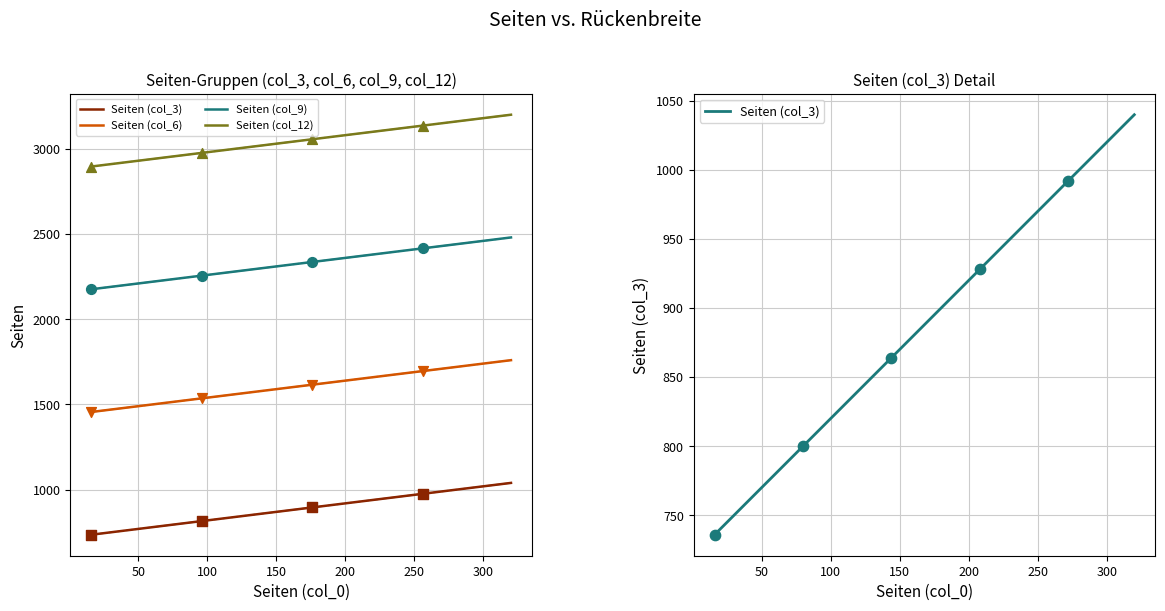

At how many categories does at least one series exceed 3144?

4